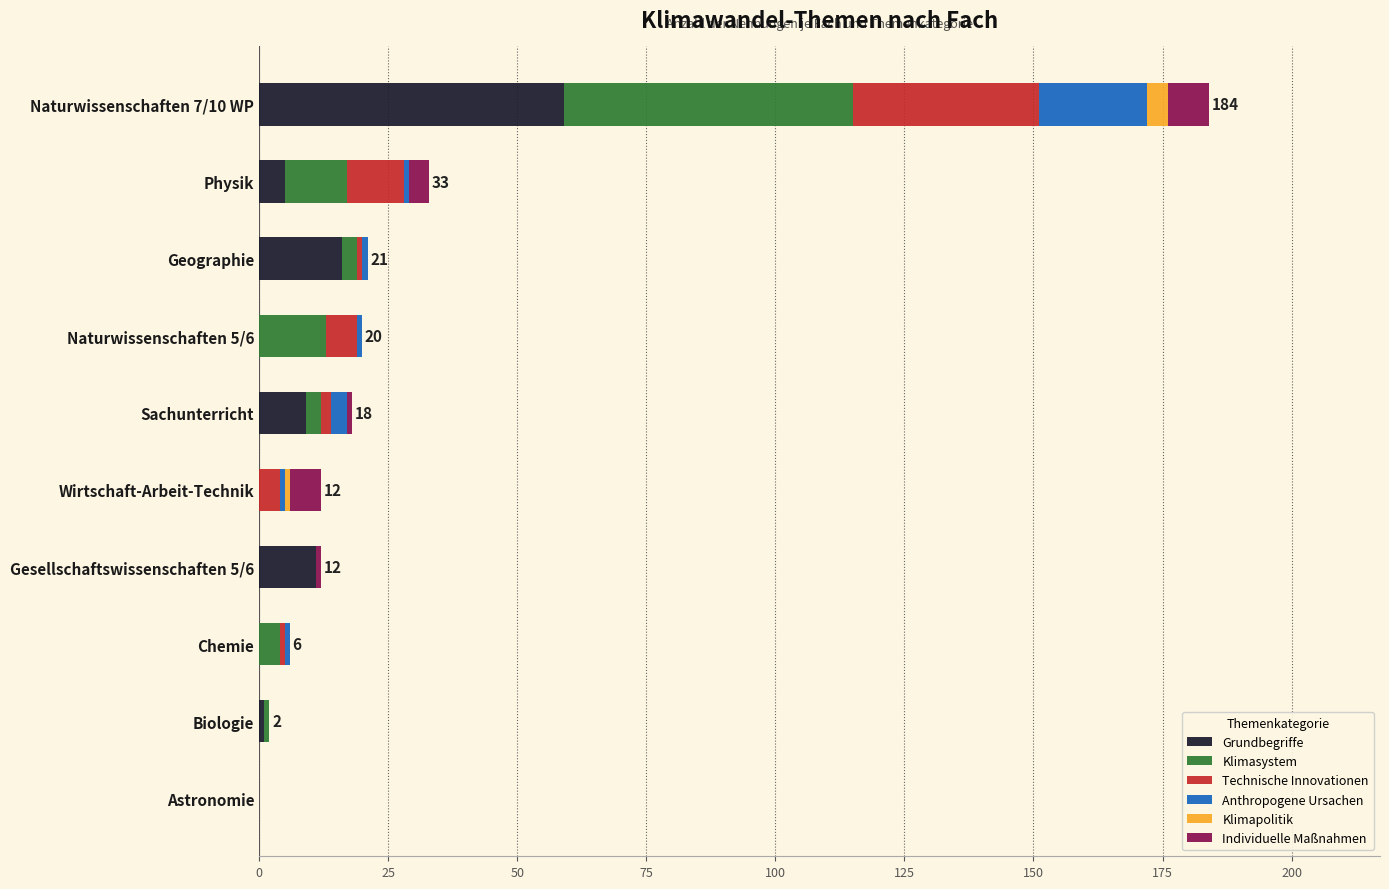

What is the maximum value for Grundbegriffe?

59